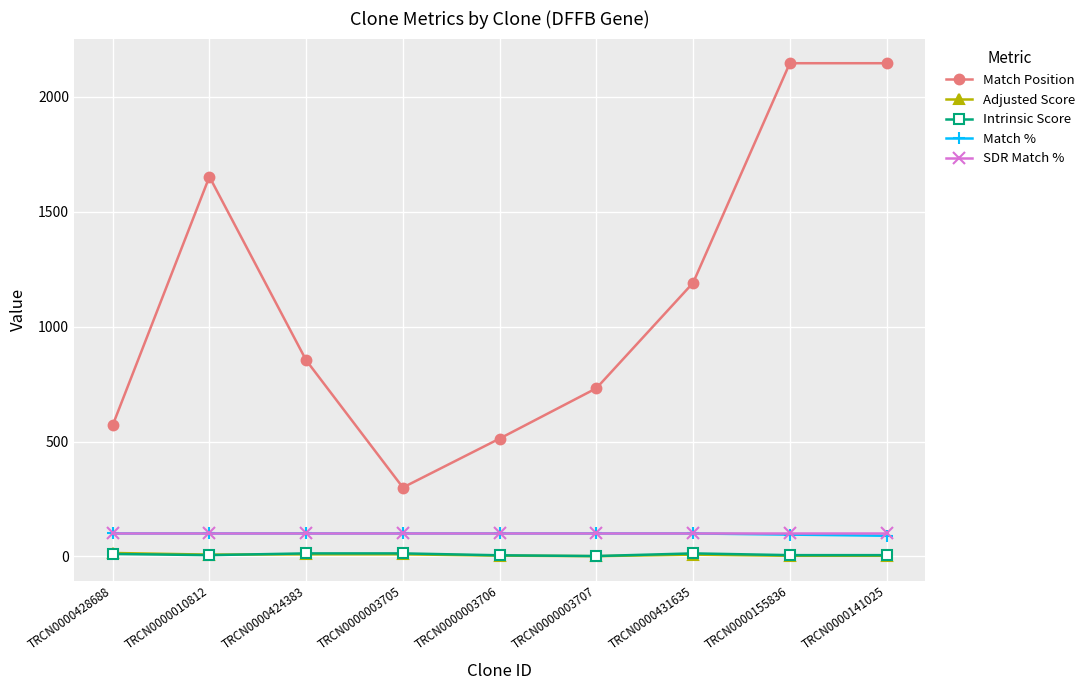

What is the total value across all series at TRCN0000003705?

522.4